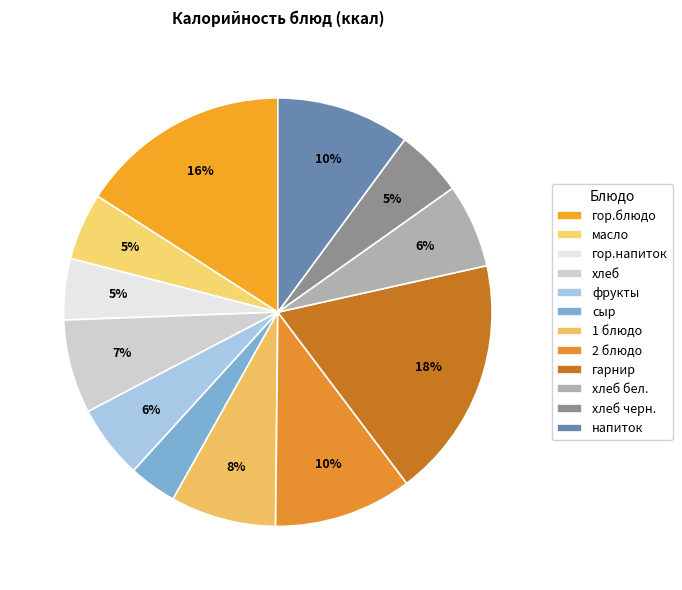

How many slices are in this pie chart?

12